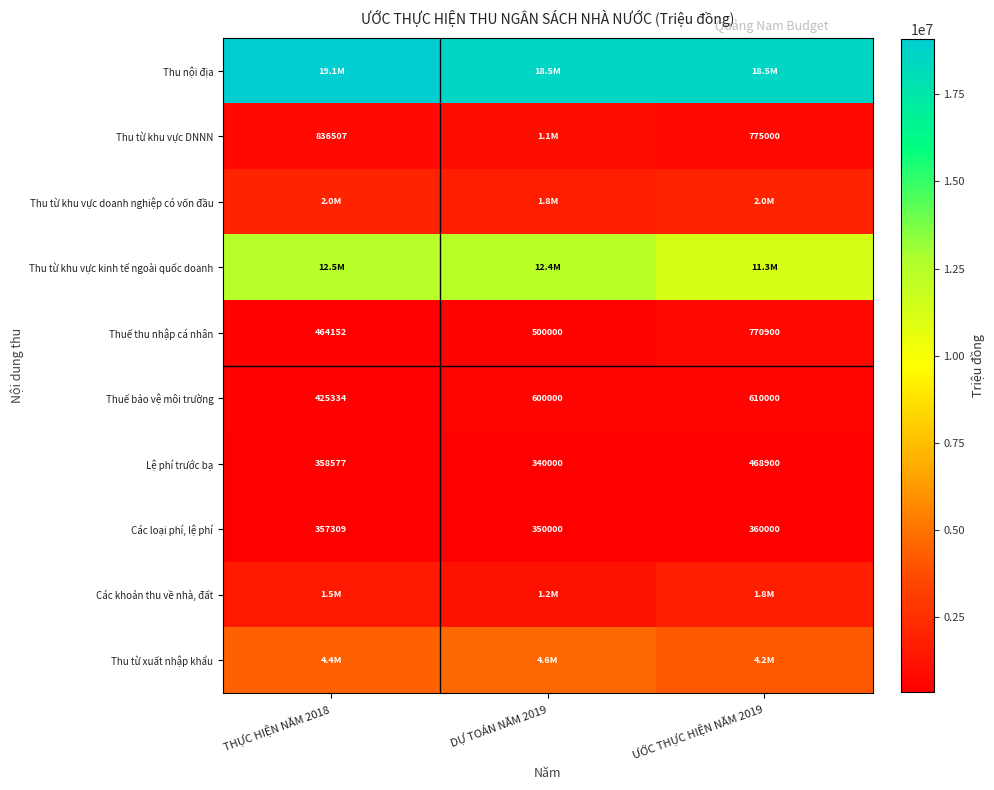

Count the number of categories in the chart.

3